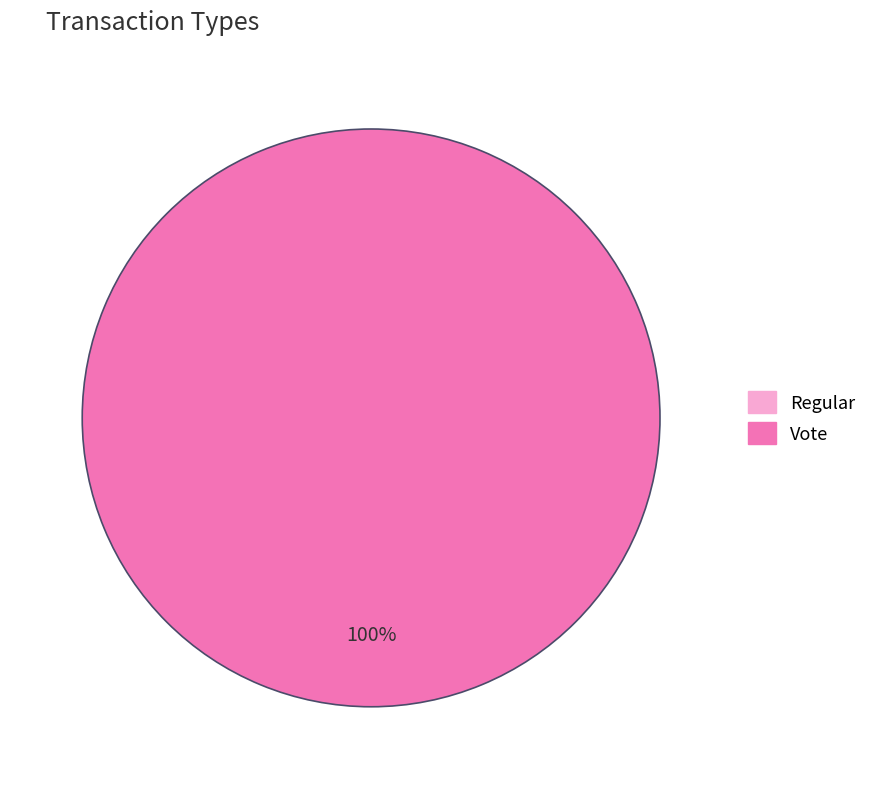

Is there any slice that represents more than half of the pie?

Yes